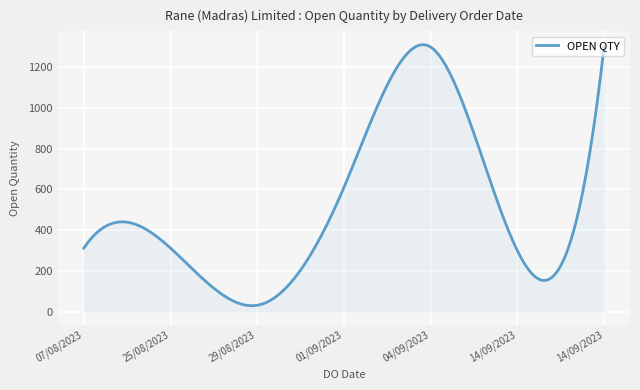

What is the minimum value shown in the chart?

28.9